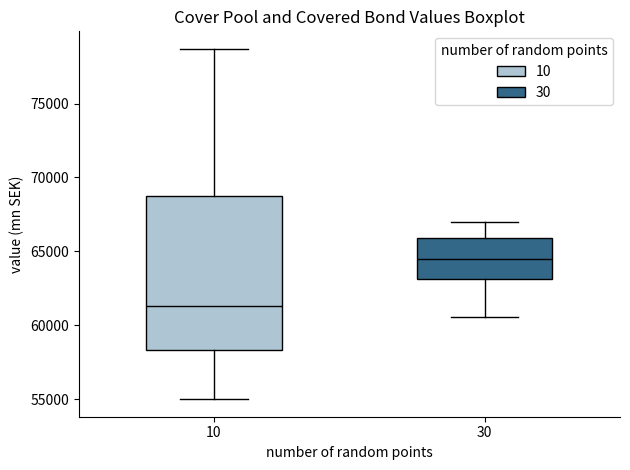

Where does the median line of the box at x = 10 sit on the y-axis? The values are not printed on the chart, so give them approximately, as read against the axis.

61500